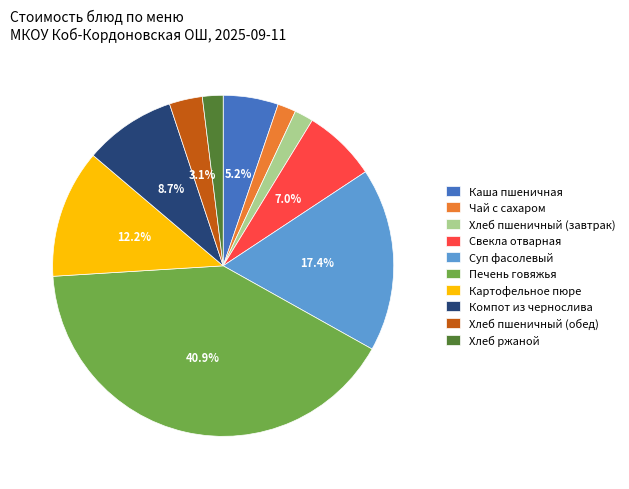

Count the number of slices in the pie.

10